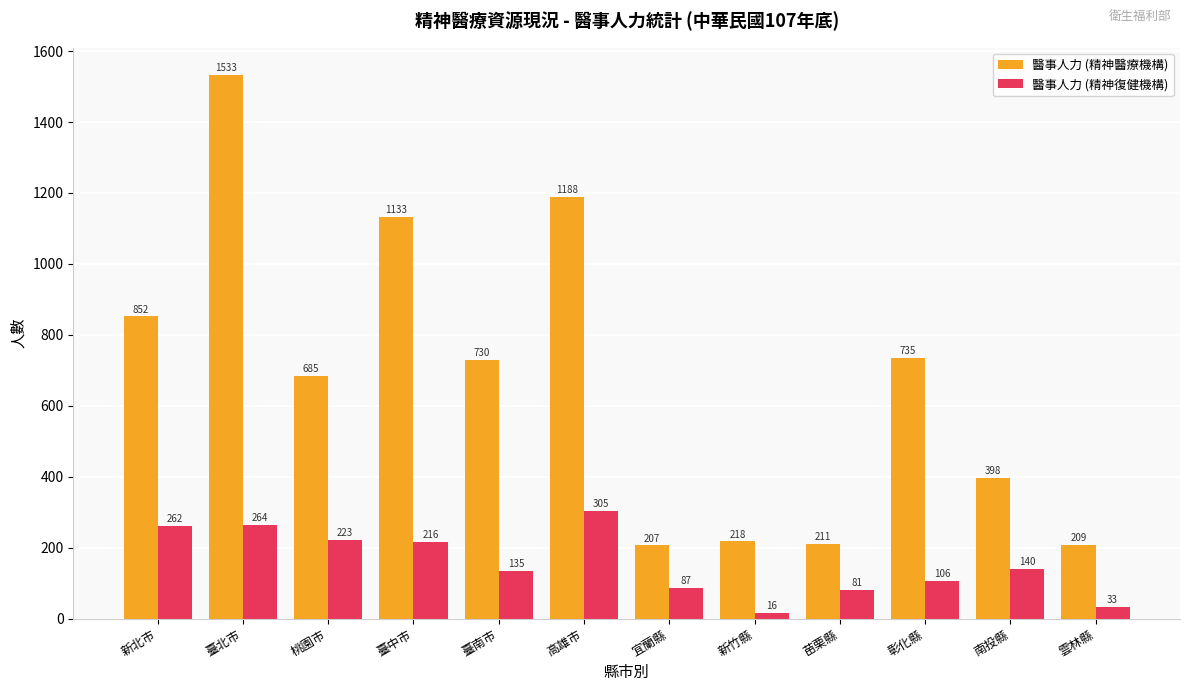

Which series has the largest range (max minus min)?

醫事人力 (精神醫療機構)